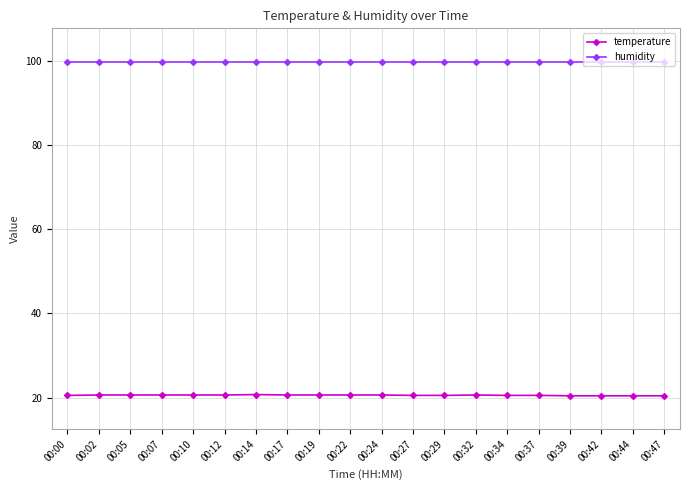

What is the value of the humidity point at the 16th from the left?

99.9